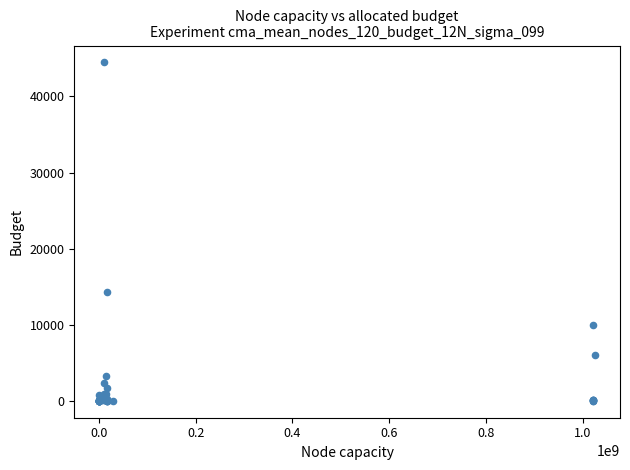

What Y value in the scatter plot is closest to 22231?

14360.1